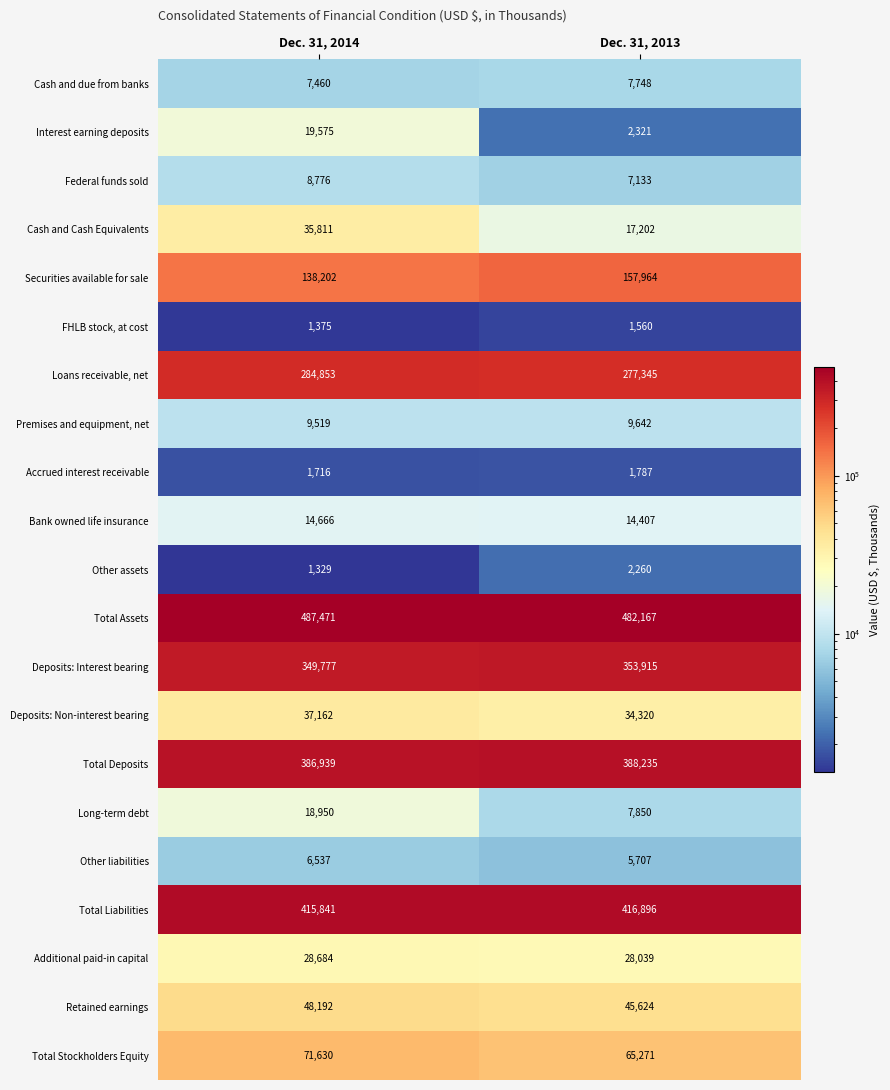

Which label corresponds to the largest value in the chart?

Dec. 31, 2014